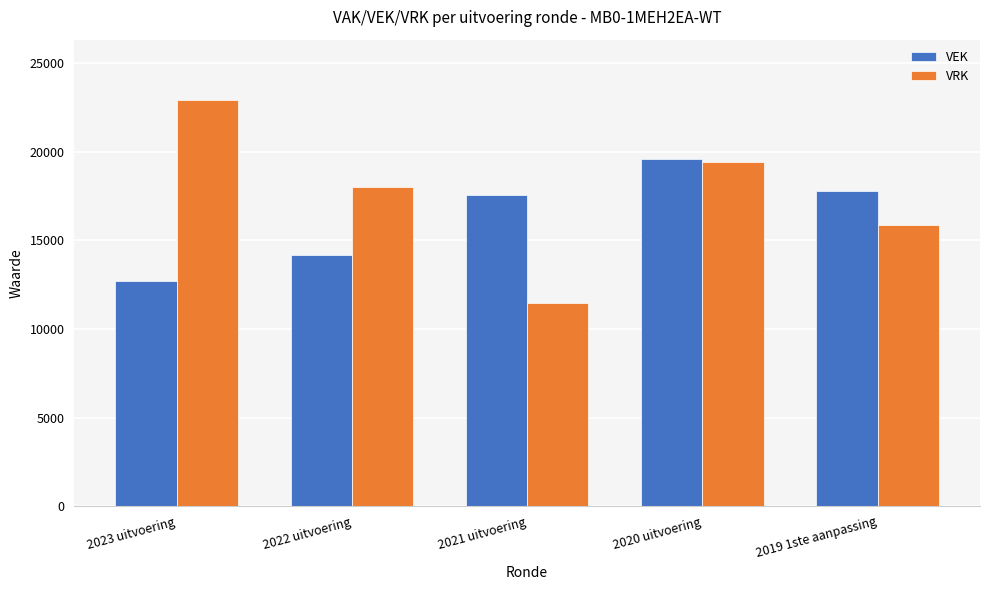

Between 2022 uitvoering and 2021 uitvoering, which series saw the biggest shift?

VRK